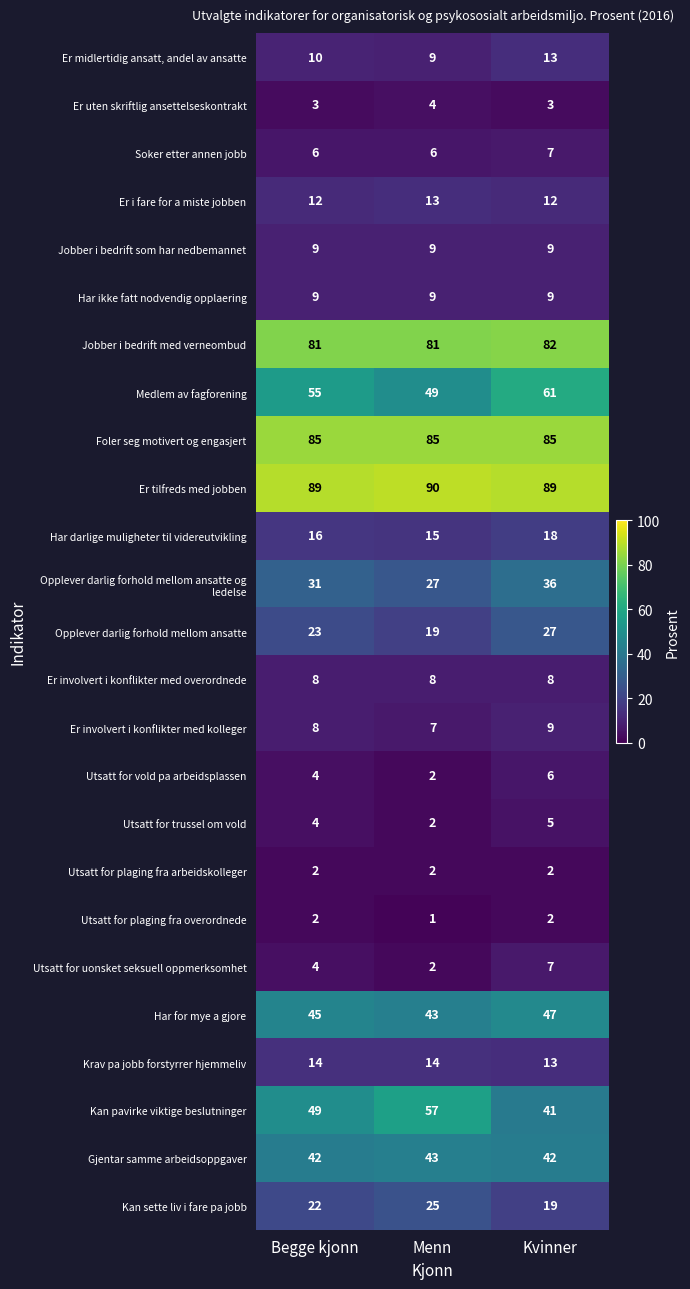

What is the highest value of the Har for mye a gjore series?

47